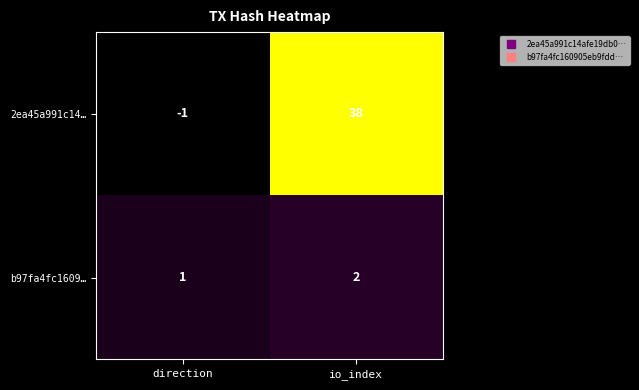

Is it true that 2ea45a991c14… equals 11 at io_index?

False